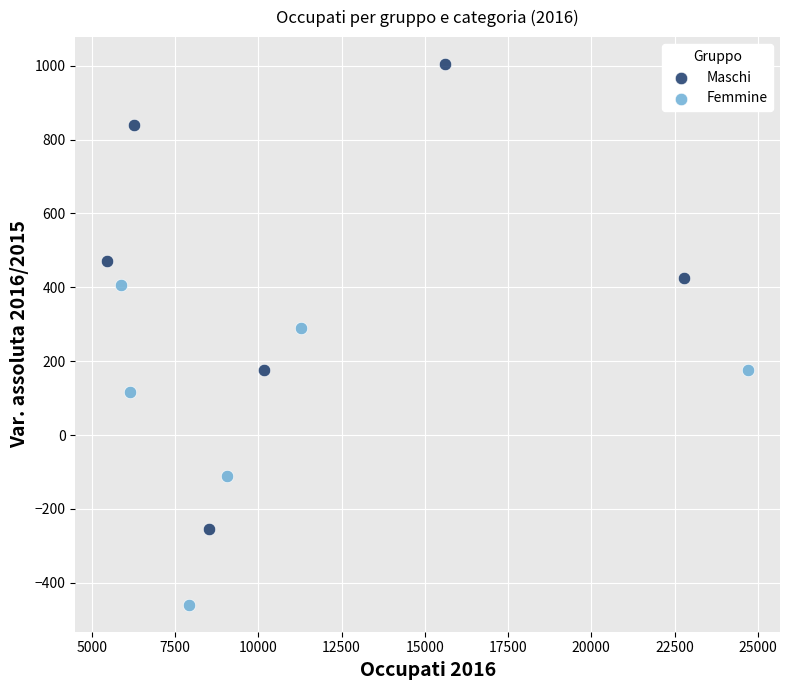

Which series reaches the maximum Y coordinate?

Maschi